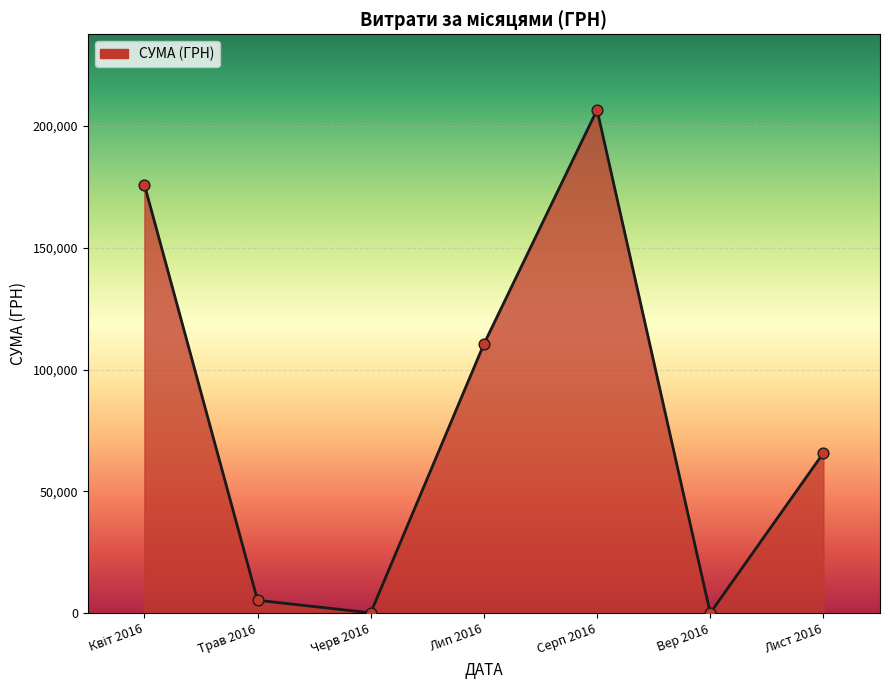

Which has a higher value, Трав 2016 or Серп 2016?

Серп 2016